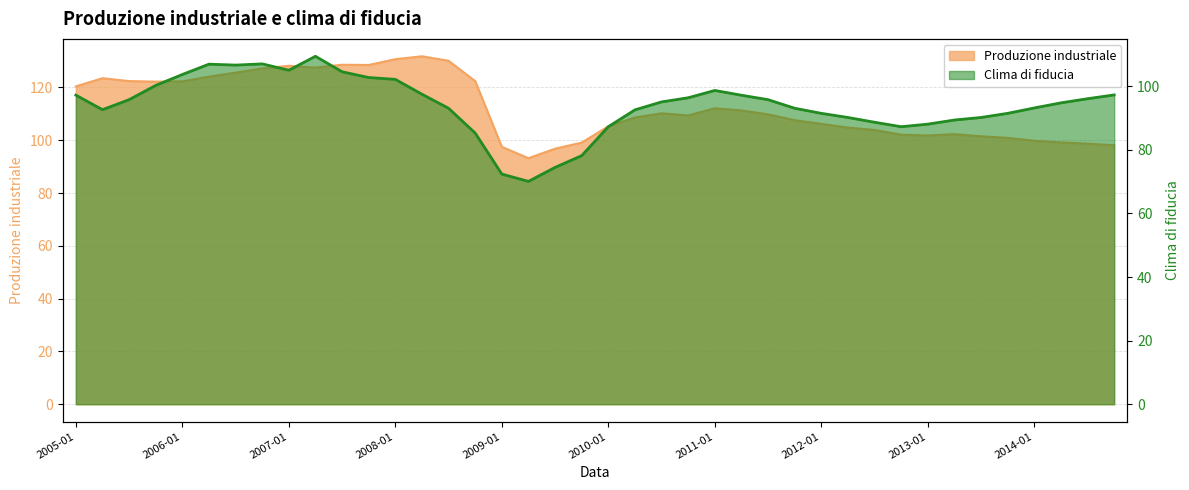

What is the difference between the second highest and second lowest values in the Clima di fiducia series?

34.7